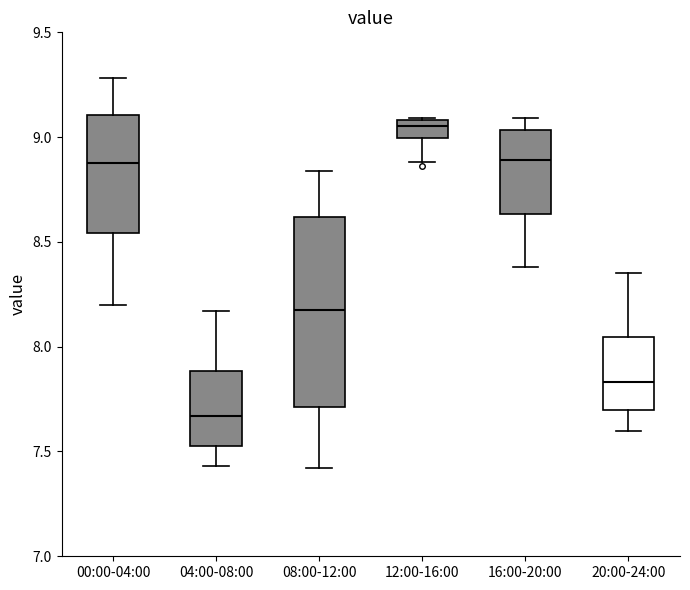

Reading left to right, read every box against the y-axis: the position of its median line, the range the box covers, and the ends of its whiskers. The values are not printed on the chart, so give them approximately, as read against the axis.

00:00-04:00: median 8.90, box 8.55 to 9.10, whiskers 8.20 to 9.30
04:00-08:00: median 7.65, box 7.55 to 7.90, whiskers 7.45 to 8.15
08:00-12:00: median 8.20, box 7.70 to 8.60, whiskers 7.40 to 8.85
12:00-16:00: median 9.05, box 9.00 to 9.10, whiskers 8.90 to 9.10
16:00-20:00: median 8.90, box 8.65 to 9.05, whiskers 8.40 to 9.10
20:00-24:00: median 7.85, box 7.70 to 8.05, whiskers 7.60 to 8.35